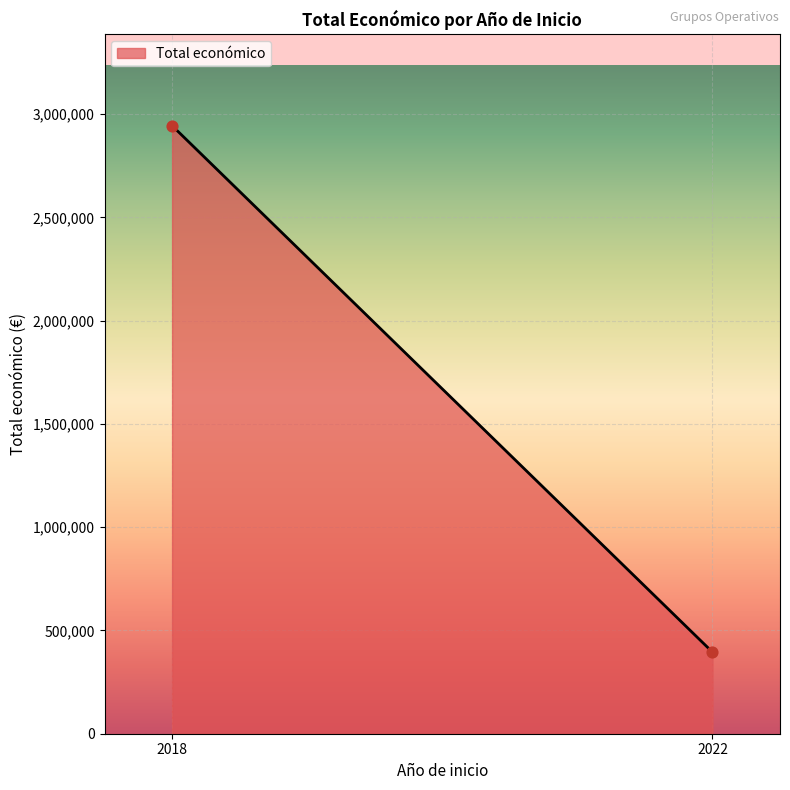

What is the range of X values (max minus min)?

4